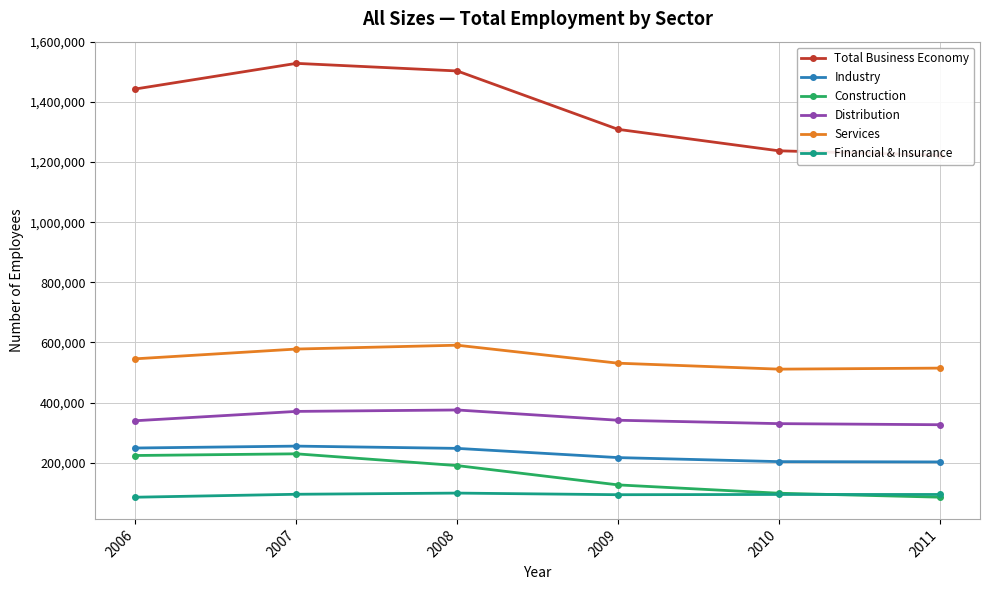

Is the value of Distribution at 2006 greater than the value of Construction at 2006?

Yes